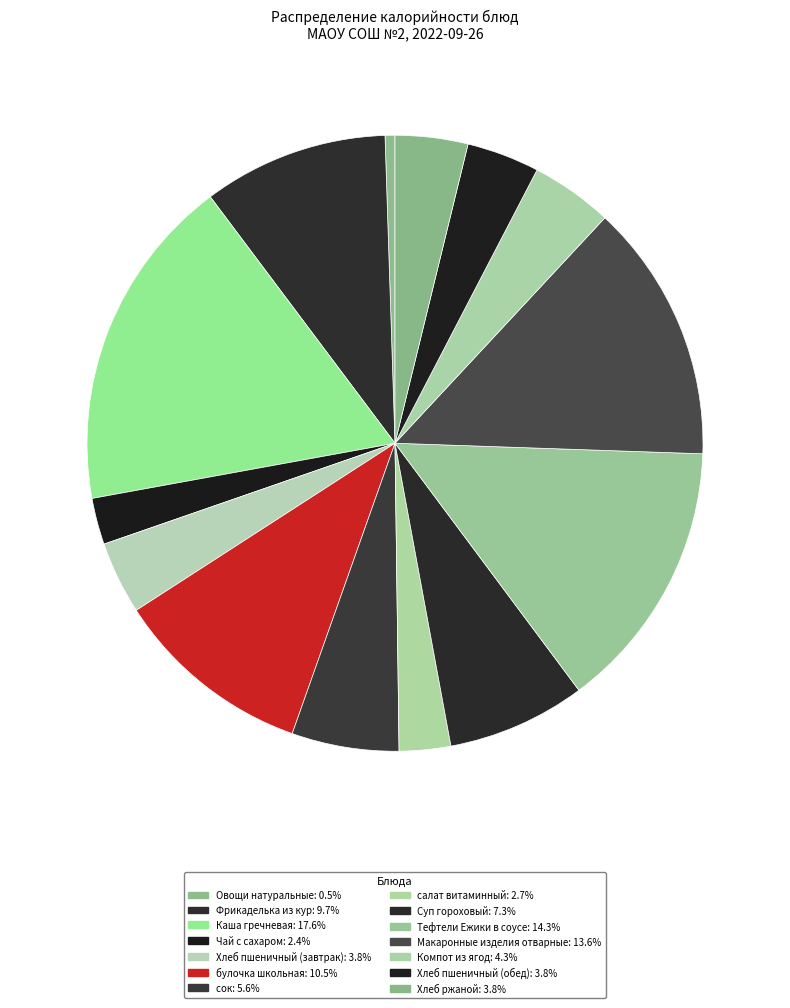

Is there any slice that represents more than half of the pie?

No